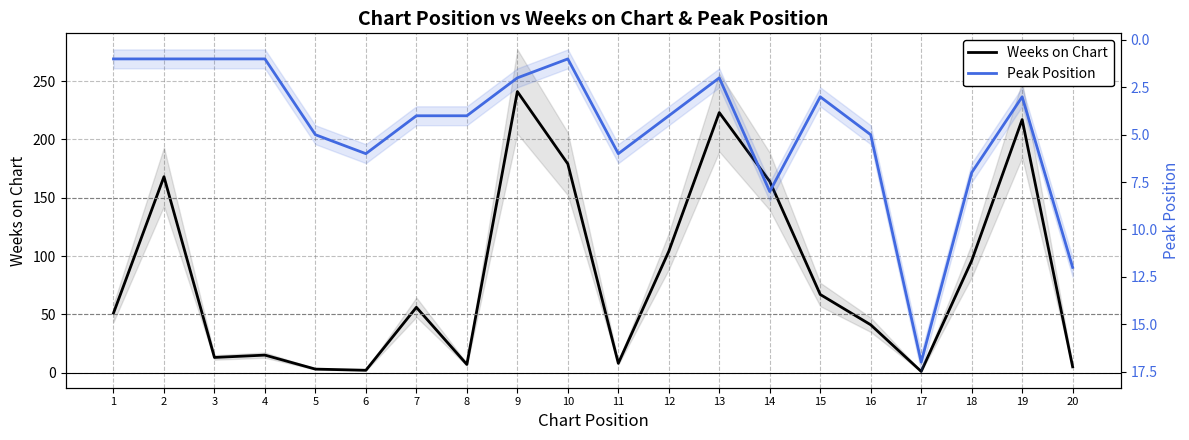

What is the minimum value shown in the chart?

1